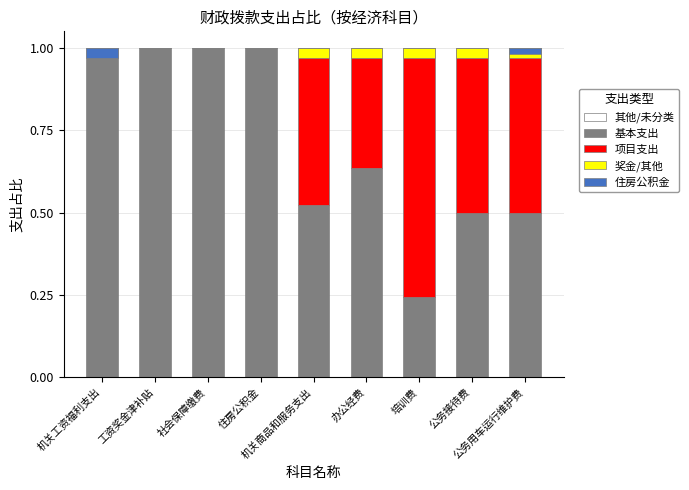

At 公务用车运行维护费, list the series in order from smallest to largest.

其他/未分类, 住房公积金, 奖金/其他, 基本支出, 项目支出